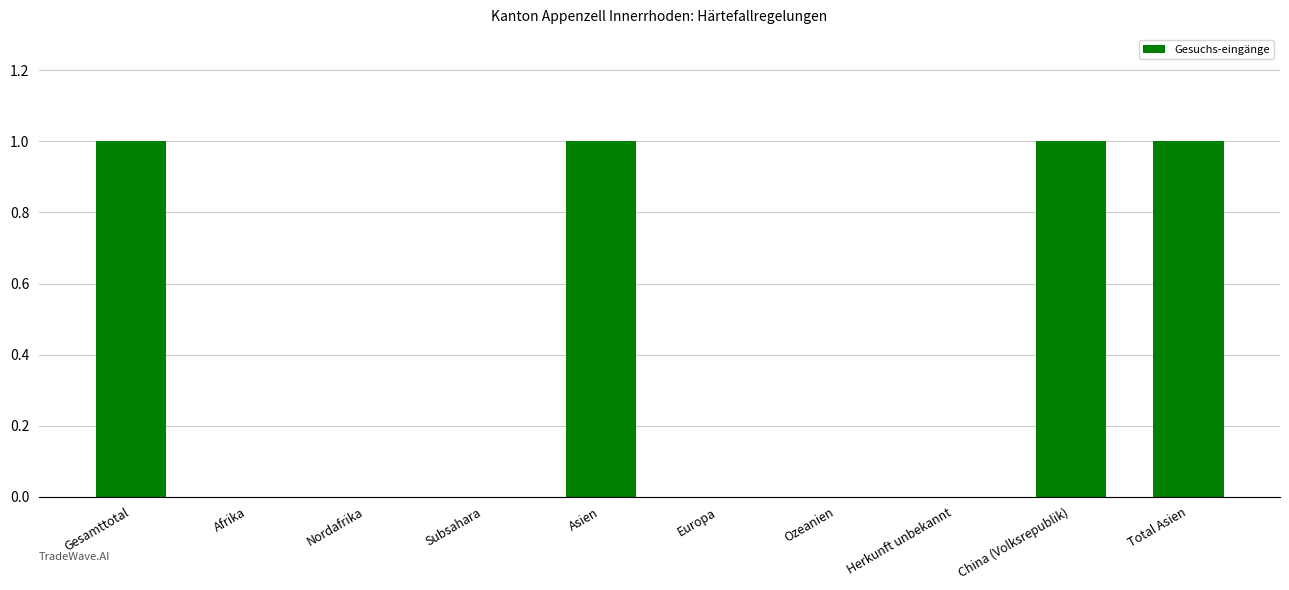

Reading right to left, what are all the values shown in this chart?

Total Asien=1	China (Volksrepublik)=1	Herkunft unbekannt=0	Ozeanien=0	Europa=0	Asien=1	Subsahara=0	Nordafrika=0	Afrika=0	Gesamttotal=1